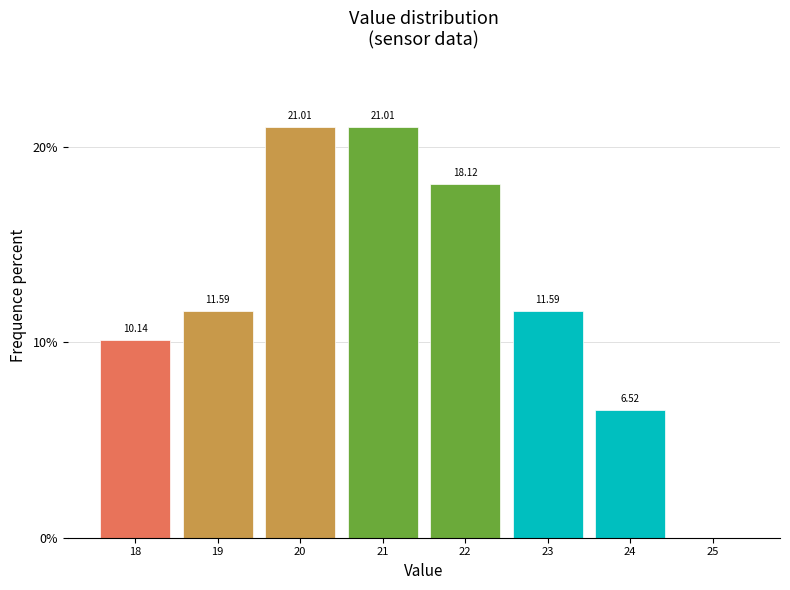

What is the ratio of the value at 22 to the value at 18?

1.8